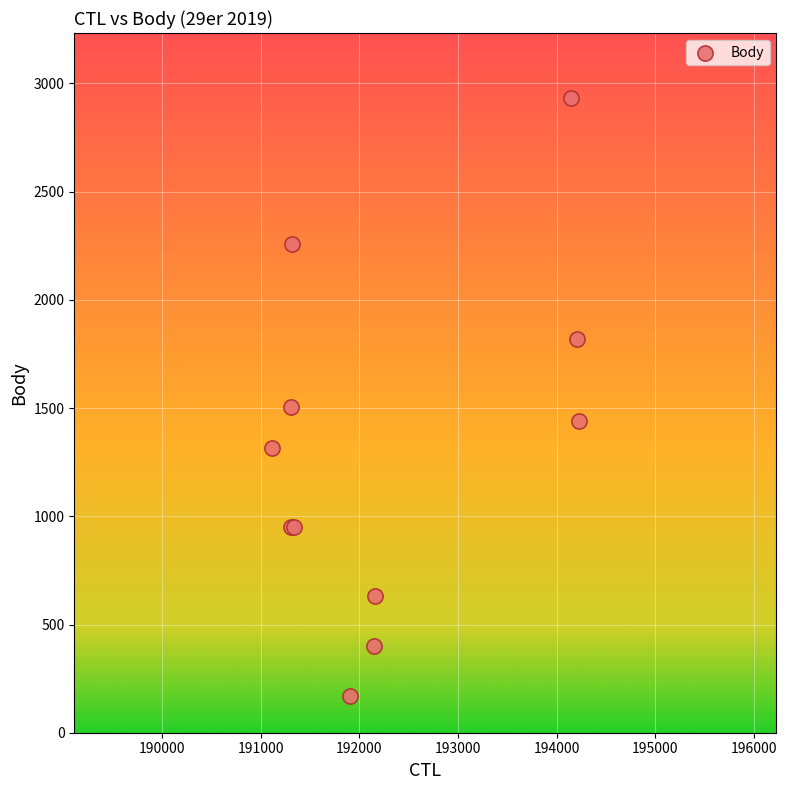

What Y value in the scatter plot is closest to 1550?

1505